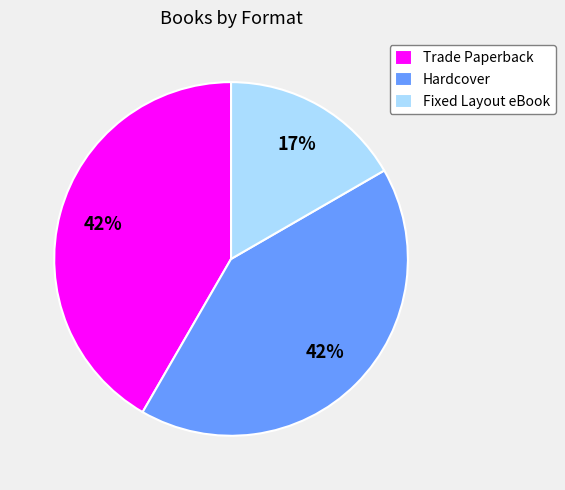

To the nearest percent, what is the difference between the Trade Paperback and Fixed Layout eBook slice percentages?

25%